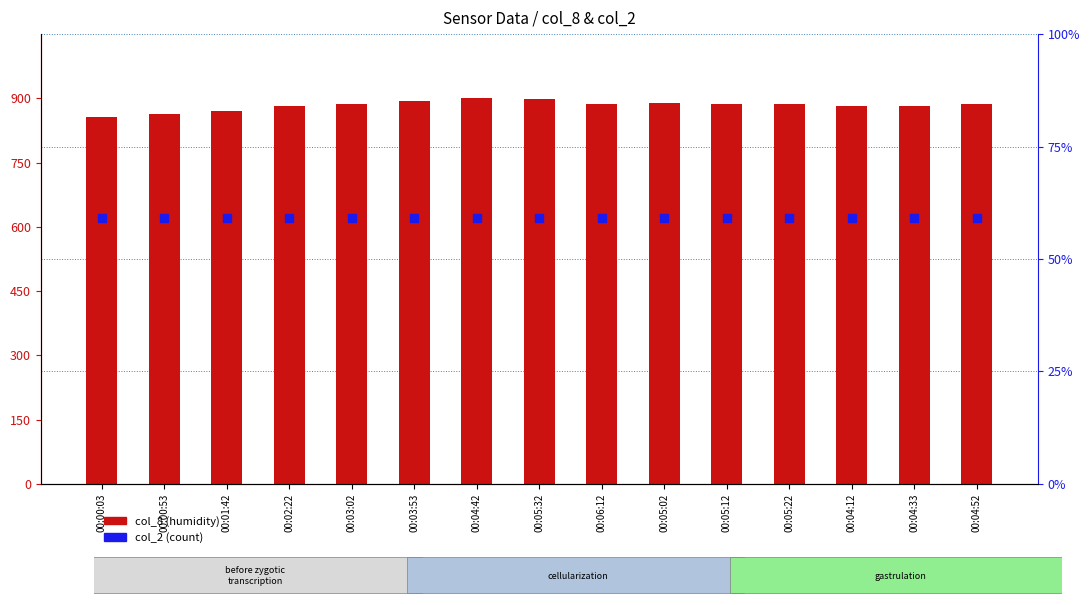

Which series reaches the minimum Y coordinate?

col_8 (humidity)